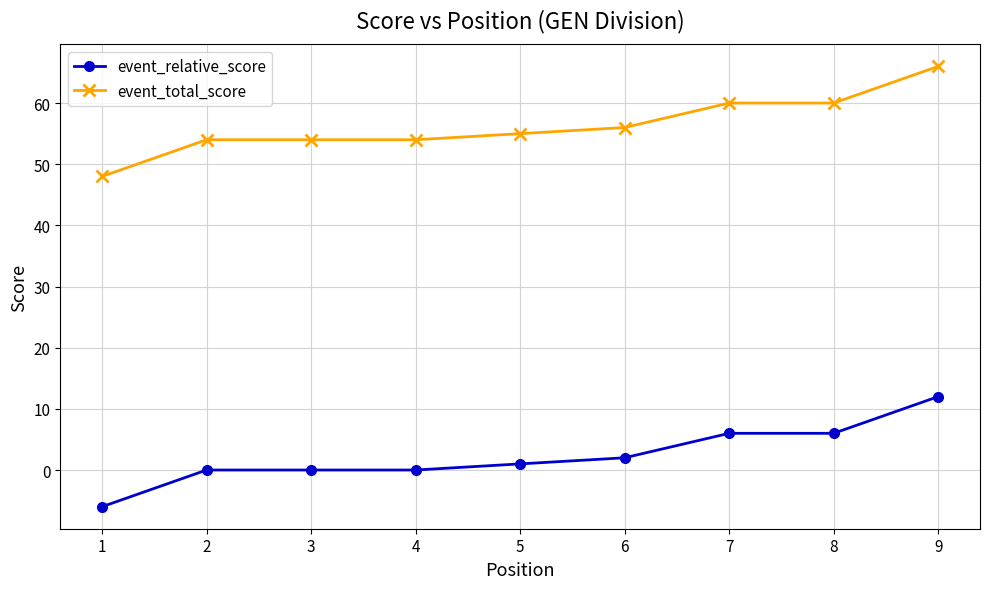

The event_relative_score series shows 6 at 7. True or false?

True